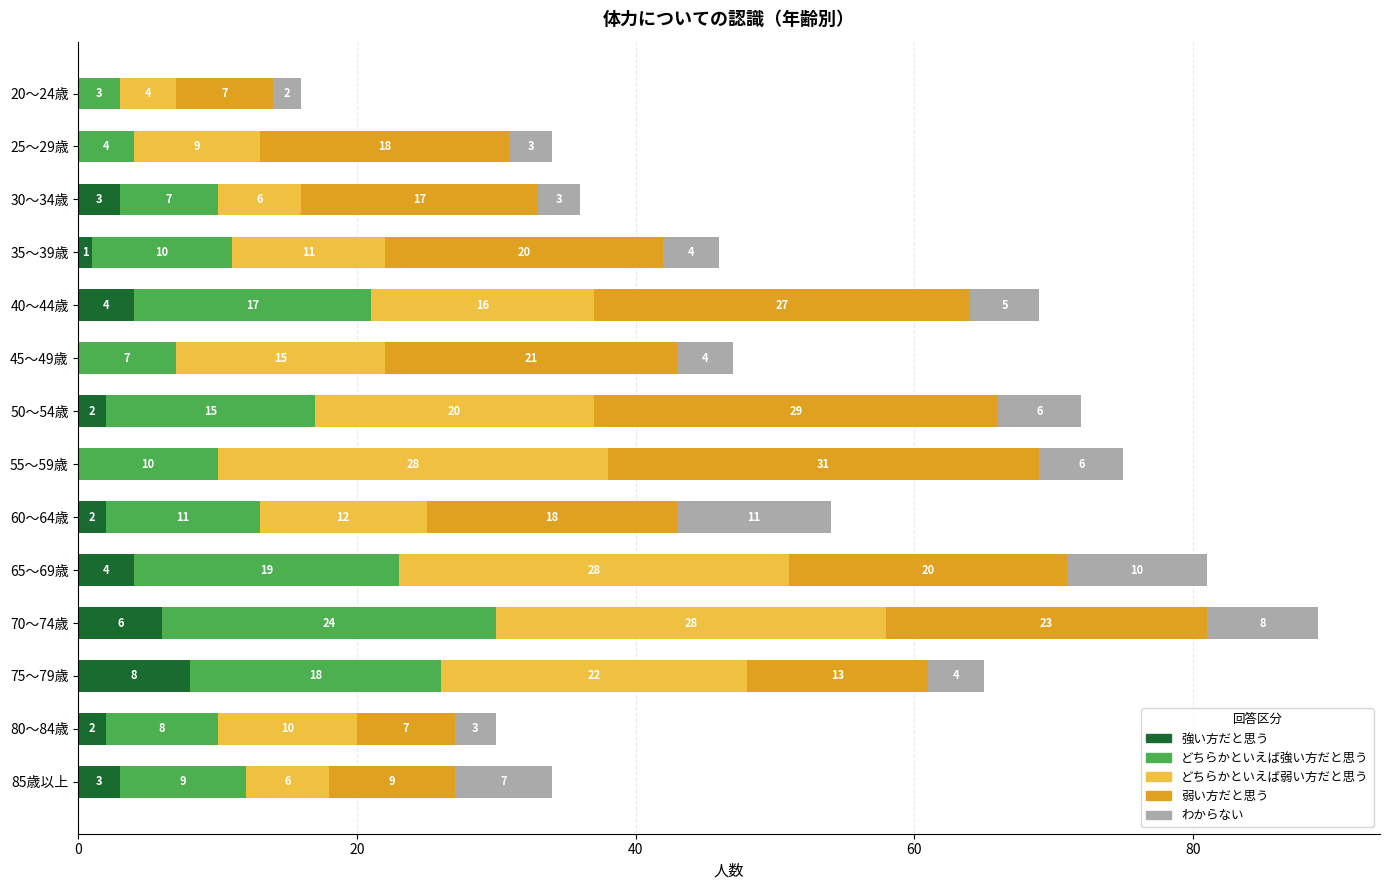

True or false: 強い方だと思う has a value of 4 at 40～44歳.

True